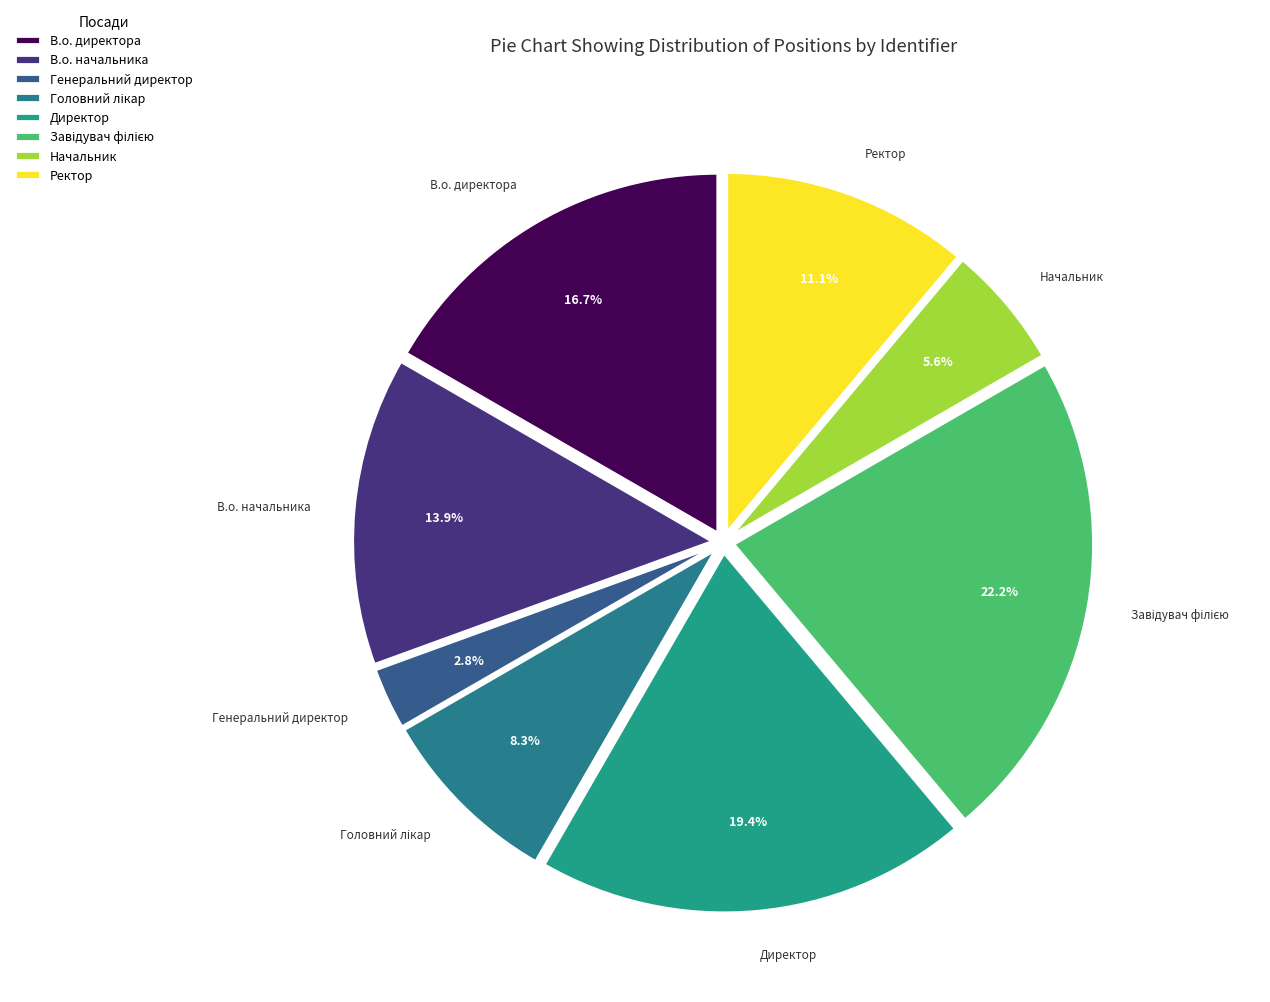

Is there a majority slice in this chart?

No